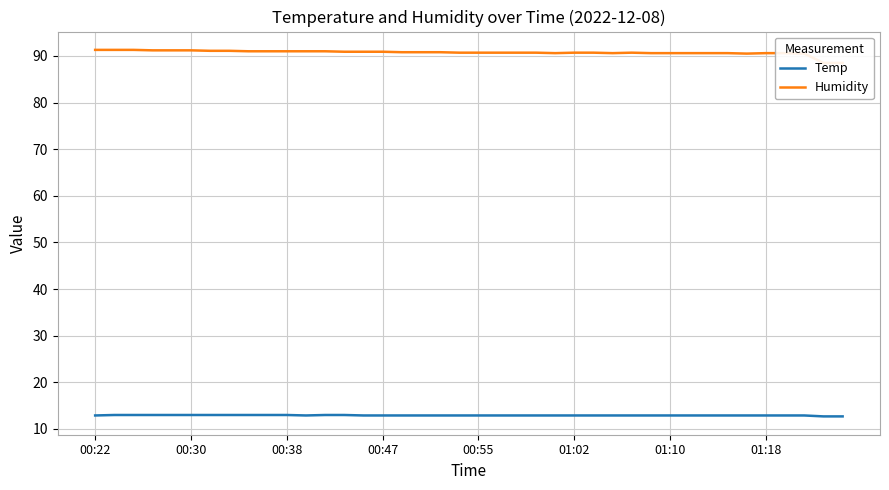

What position from the left is 18?

19